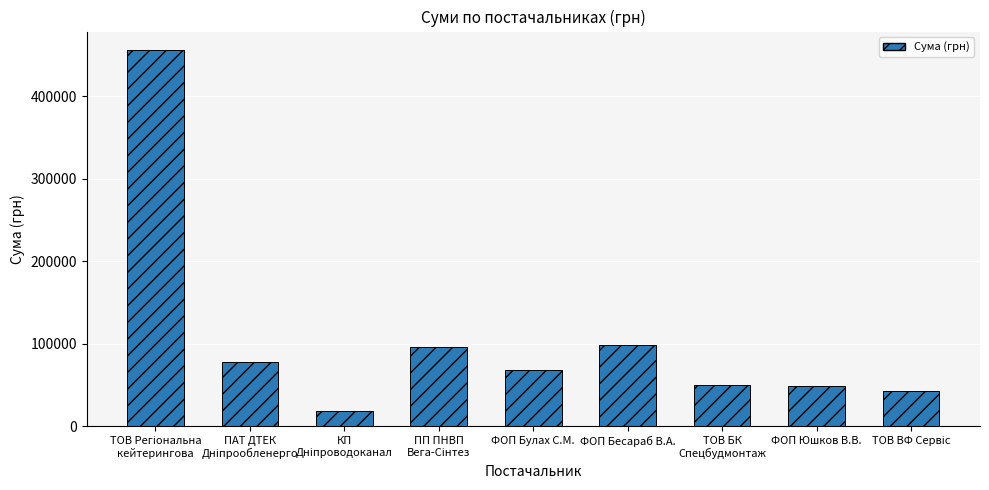

What is the value of the 7th bar from the left?

50000.0